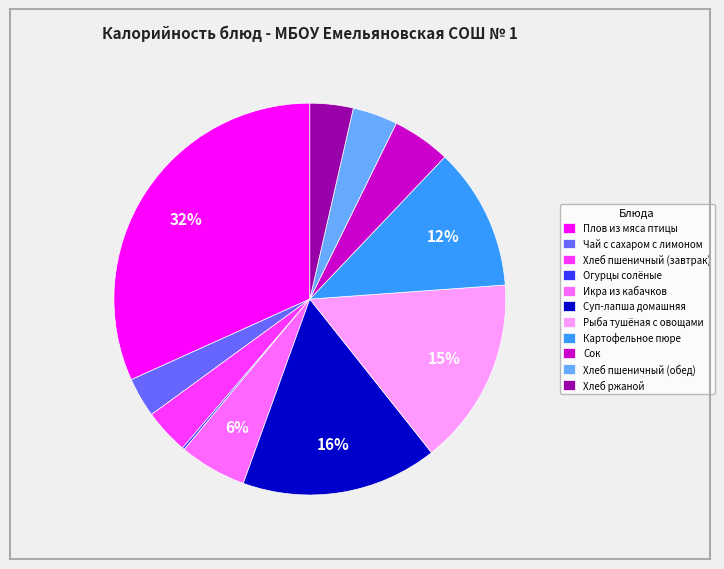

To the nearest percent, what is the average slice percentage?

9%